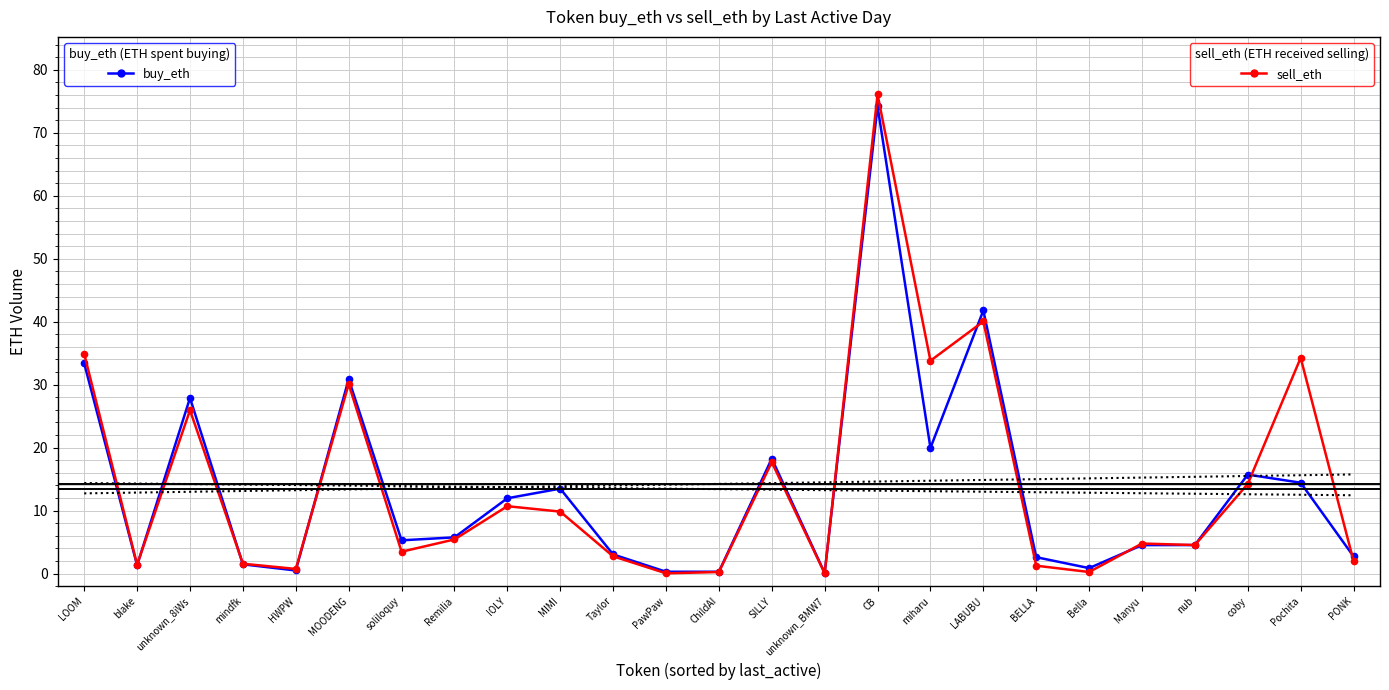

How many values in the sell_eth series are below 4?

11